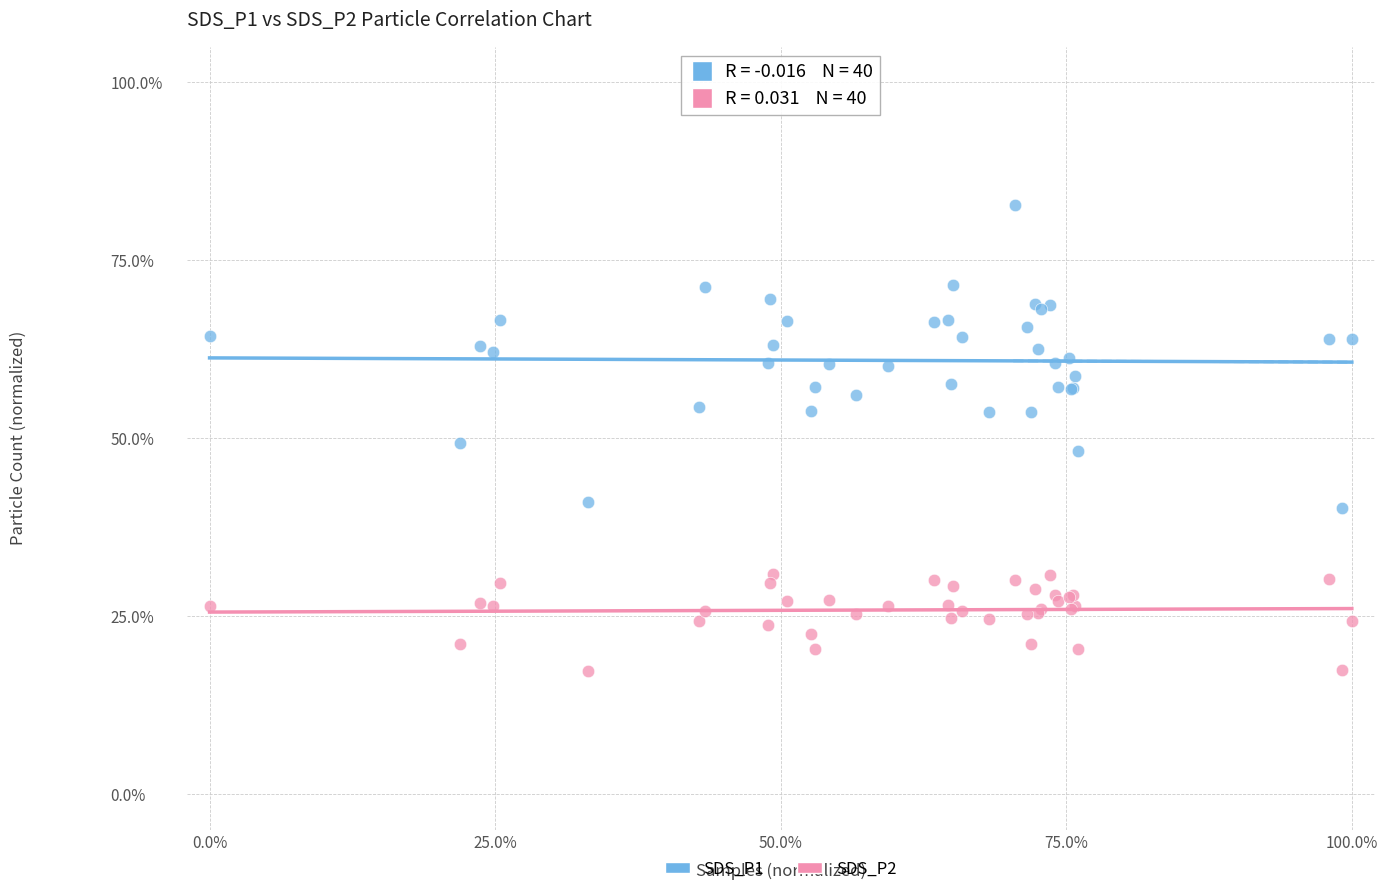

Which series contains the highest Y value?

SDS_P1